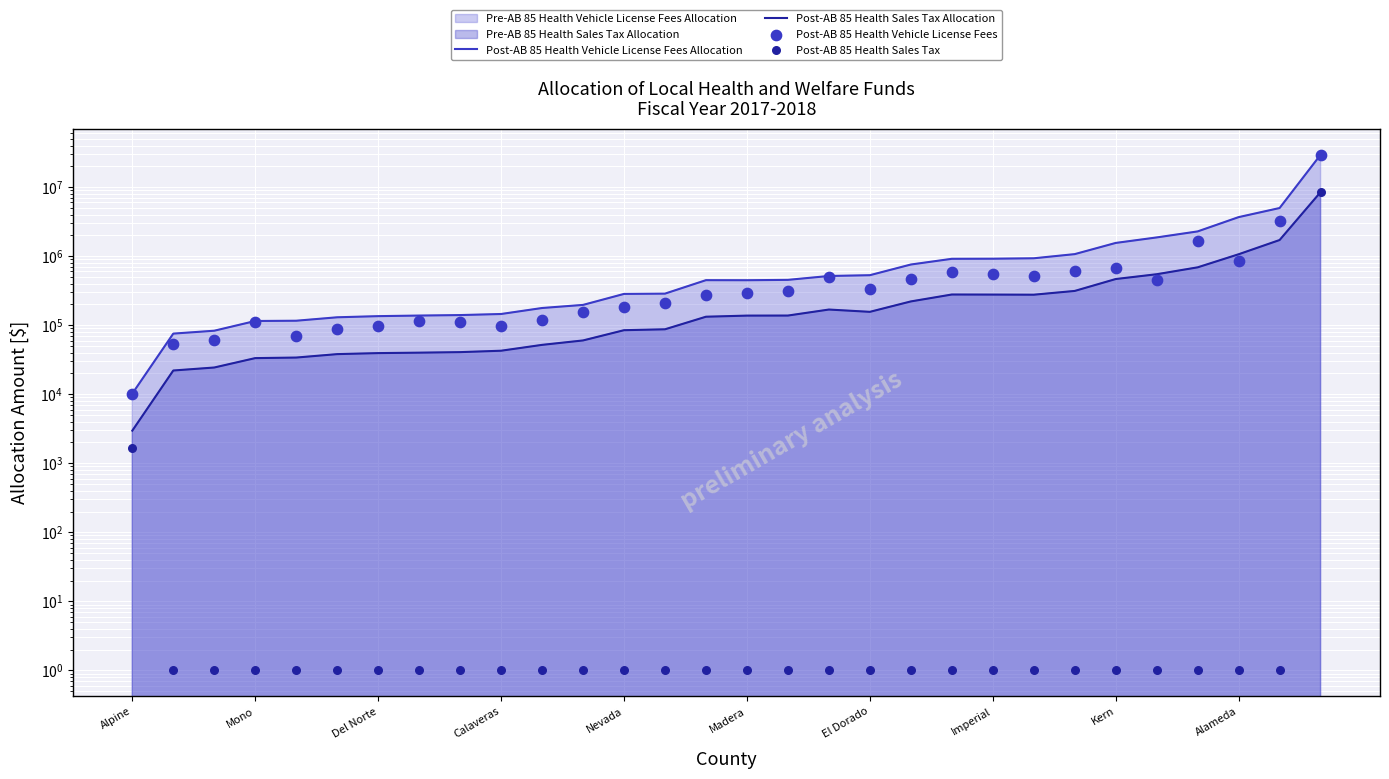

At how many categories does at least one series exceed 21847252?

1